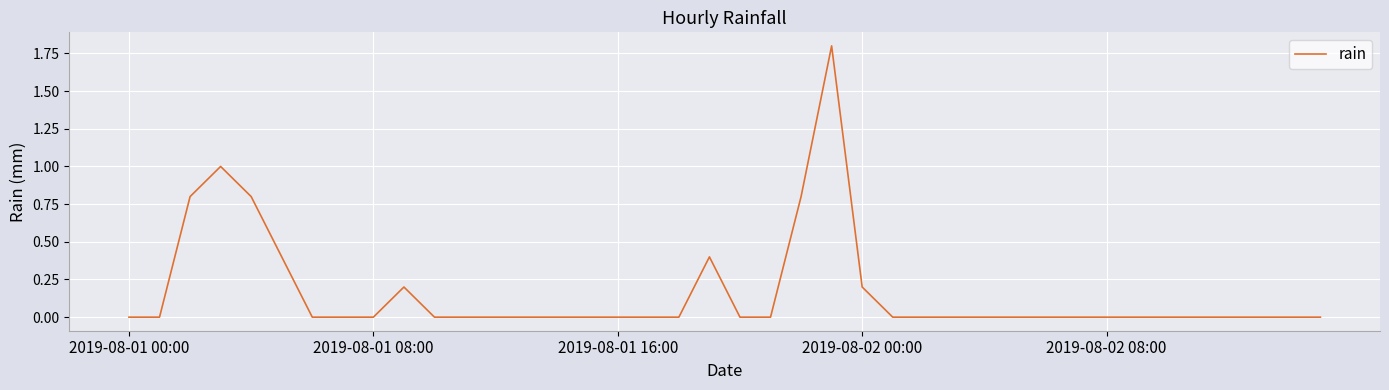

Does the chart have visible grid lines?

Yes